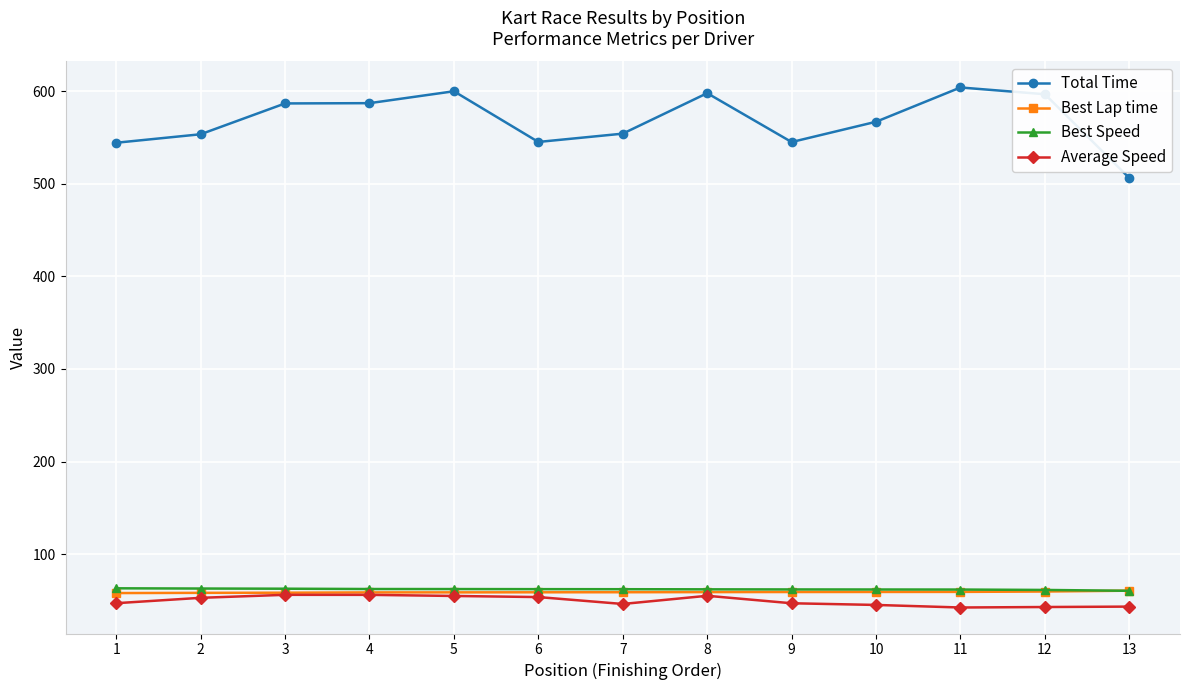

What is the difference between the maximum and minimum values in the Average Speed series?

13.7